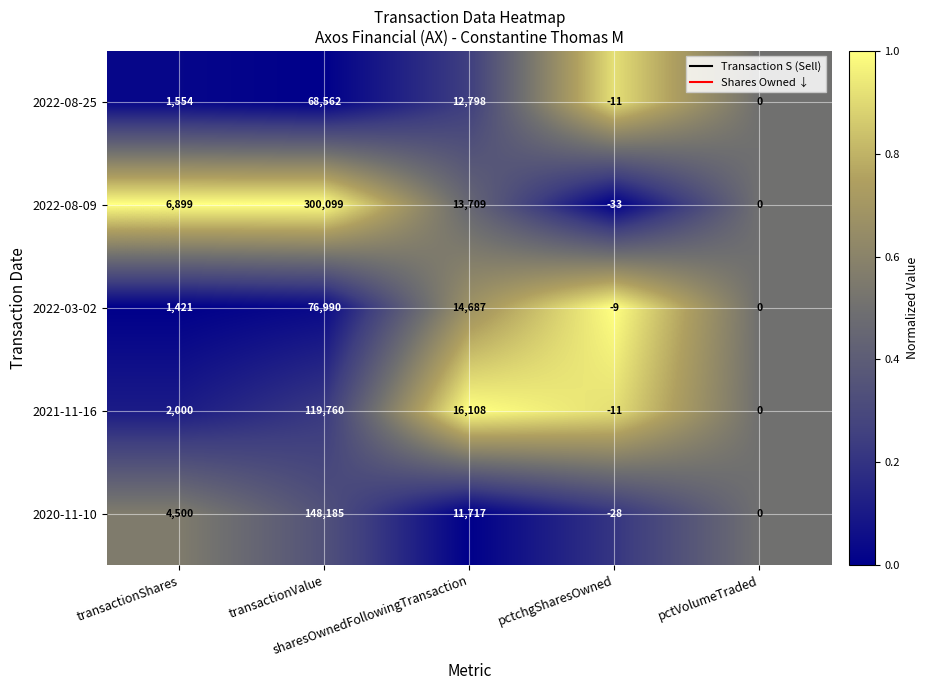

Which series has the widest spread of values?

2022-08-09